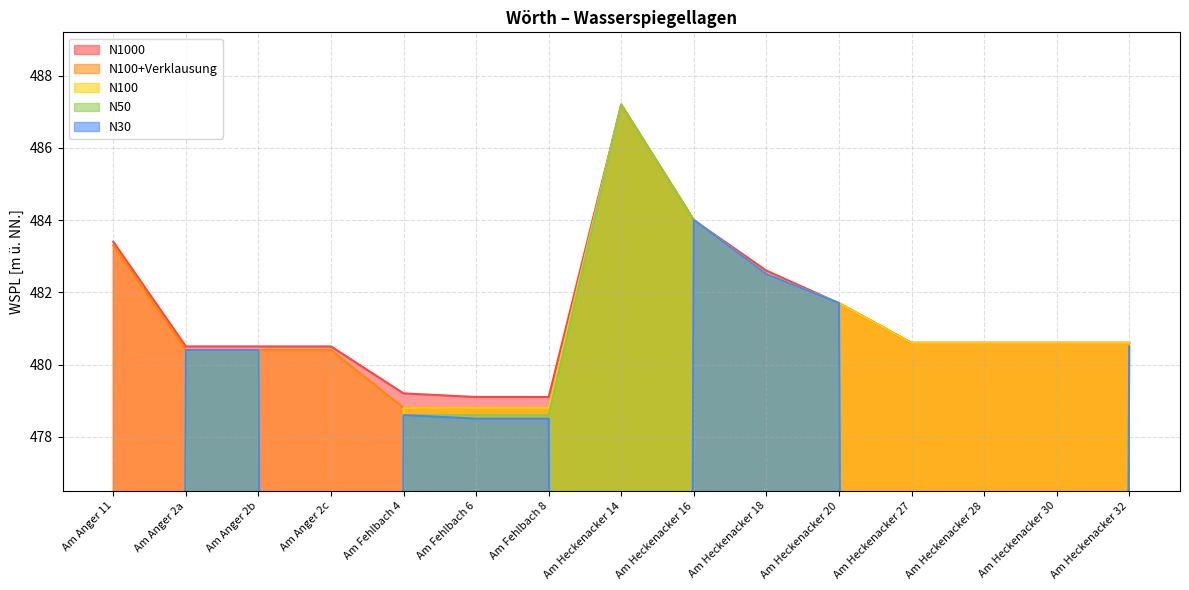

The N100 series shows 480.4 at Am Anger 2b. True or false?

True